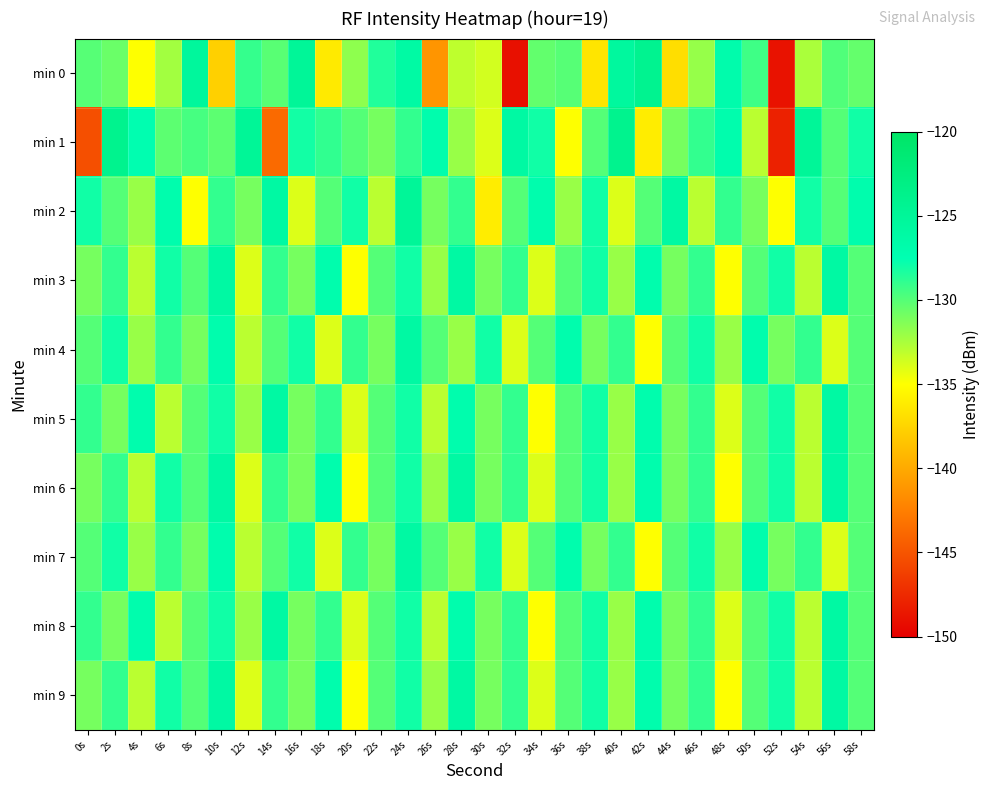

Which category has the lowest value across all series?

32s